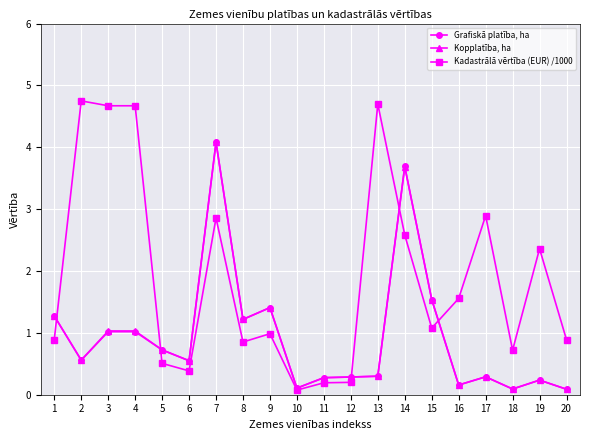

Rank the series at 12 from highest to lowest value.

Grafiskā platība, ha, Kopplatība, ha, Kadastrālā vērtība (EUR) /1000